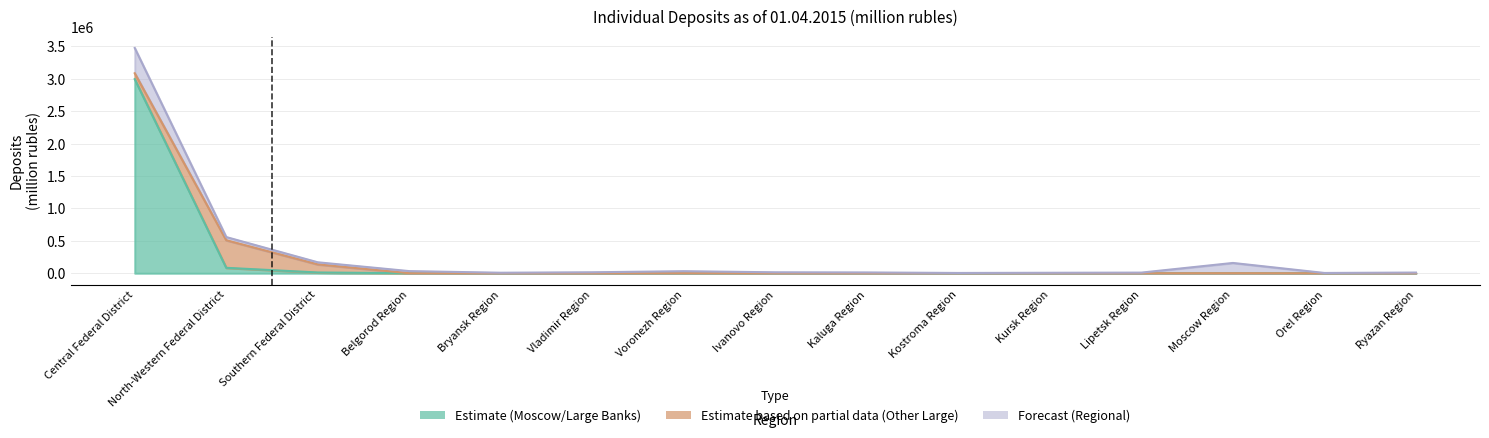

The value of Estimate based on partial data (Other Large) at Central Federal District is 90889. True or false?

True